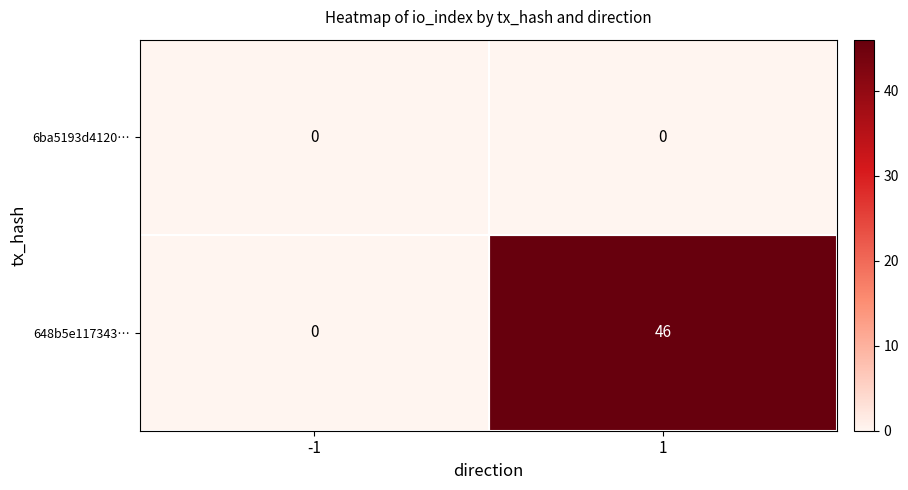

Rank the series by their average value, from lowest to highest.

6ba5193d4120…, 648b5e117343…